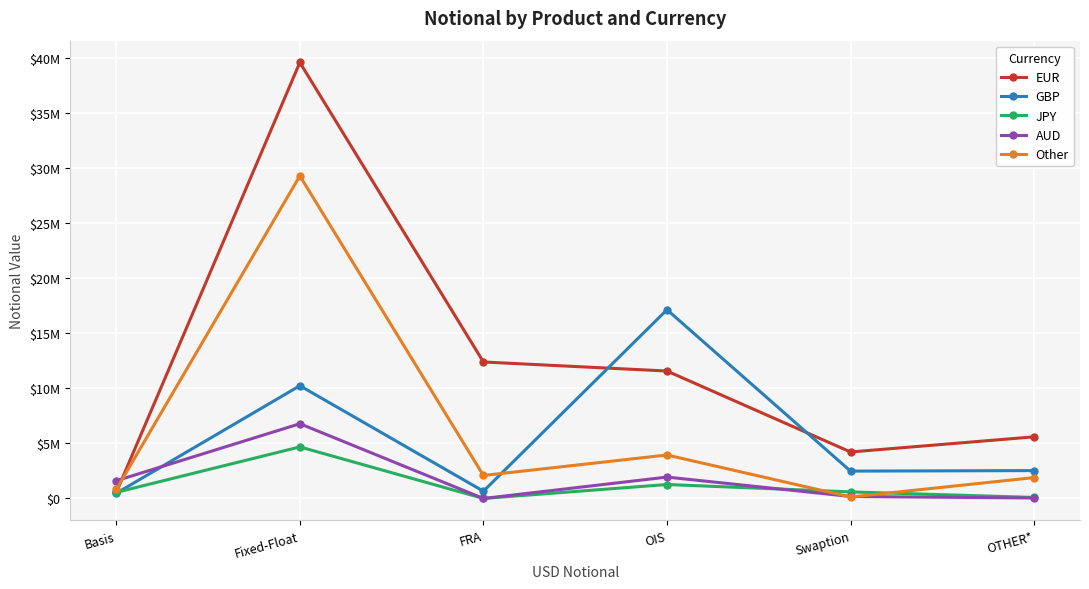

What is the difference between the GBP values at OTHER* and FRA?

1868547